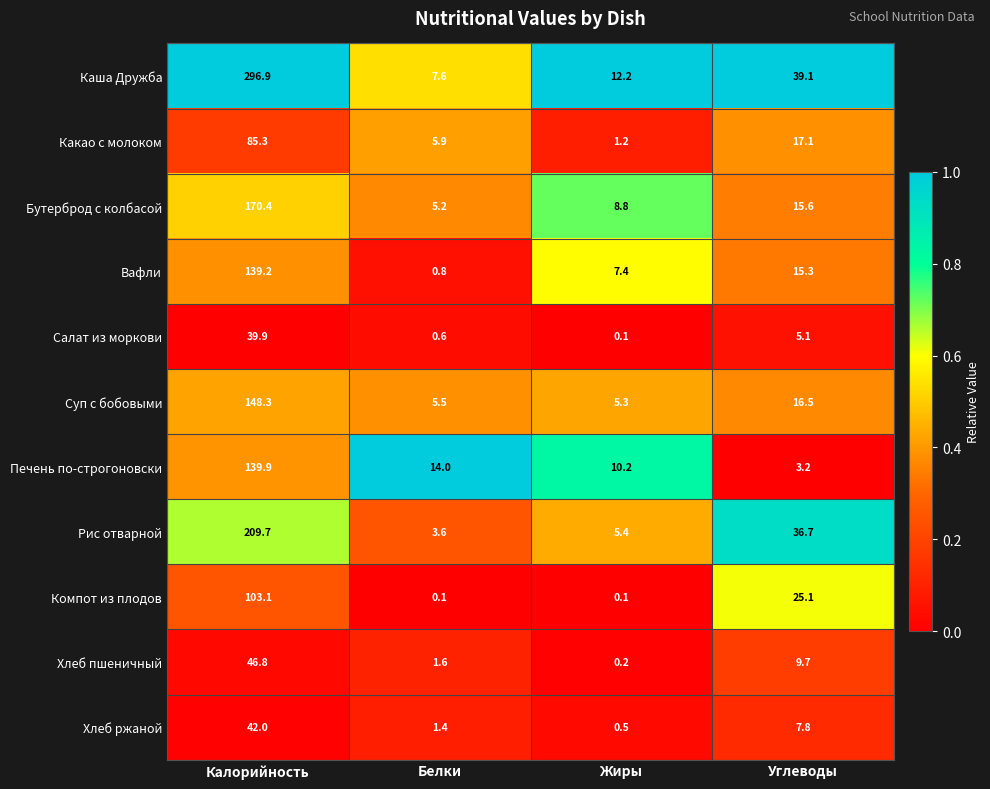

What is the difference between the maximum and minimum values in the Вафли series?

138.4